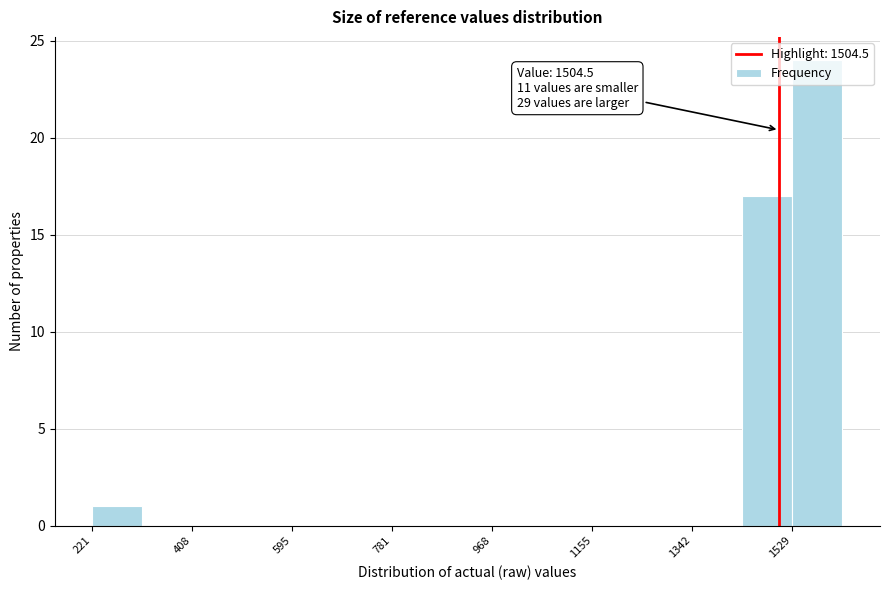

Over which range of the x-axis is the bar tallest?

1520 to 1620